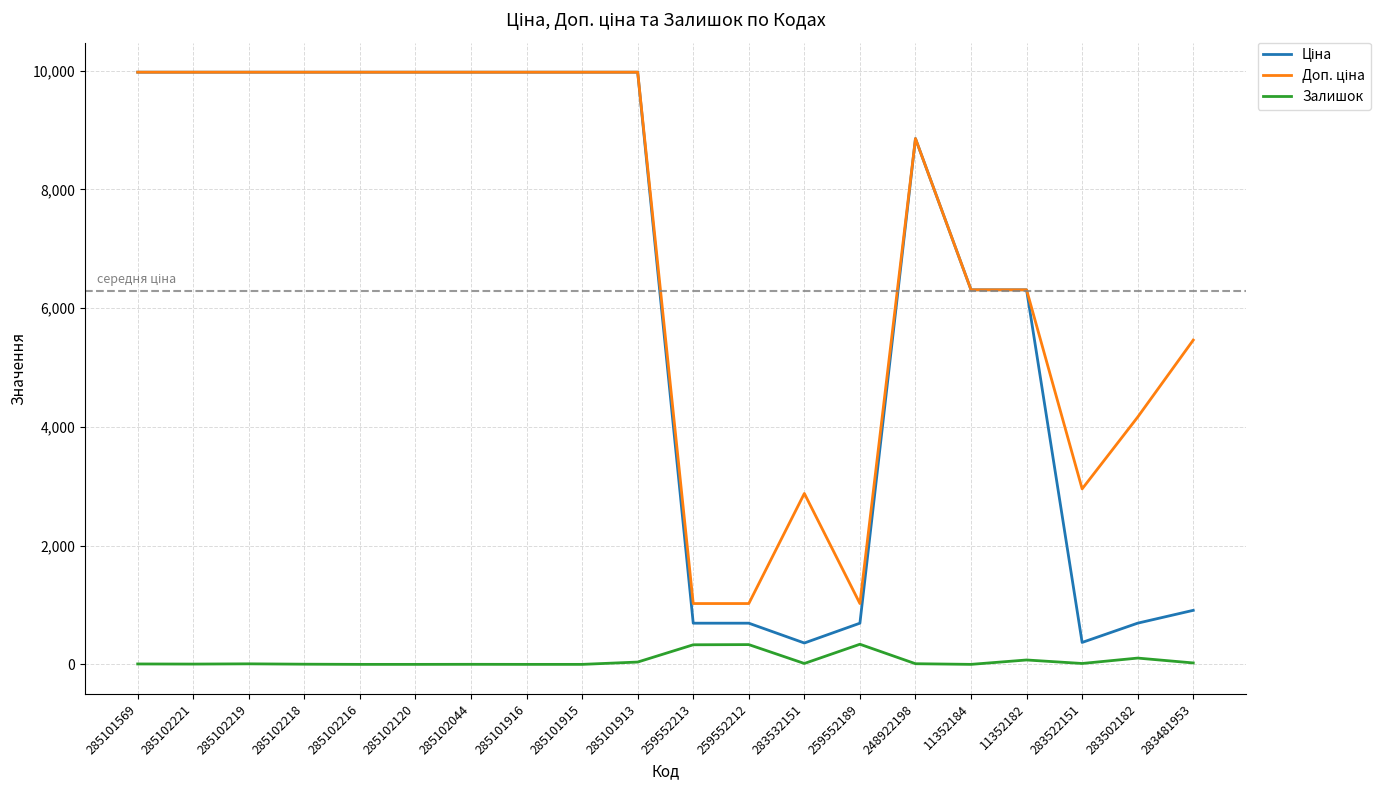

Which category has the highest value in the Ціна series?

285101569